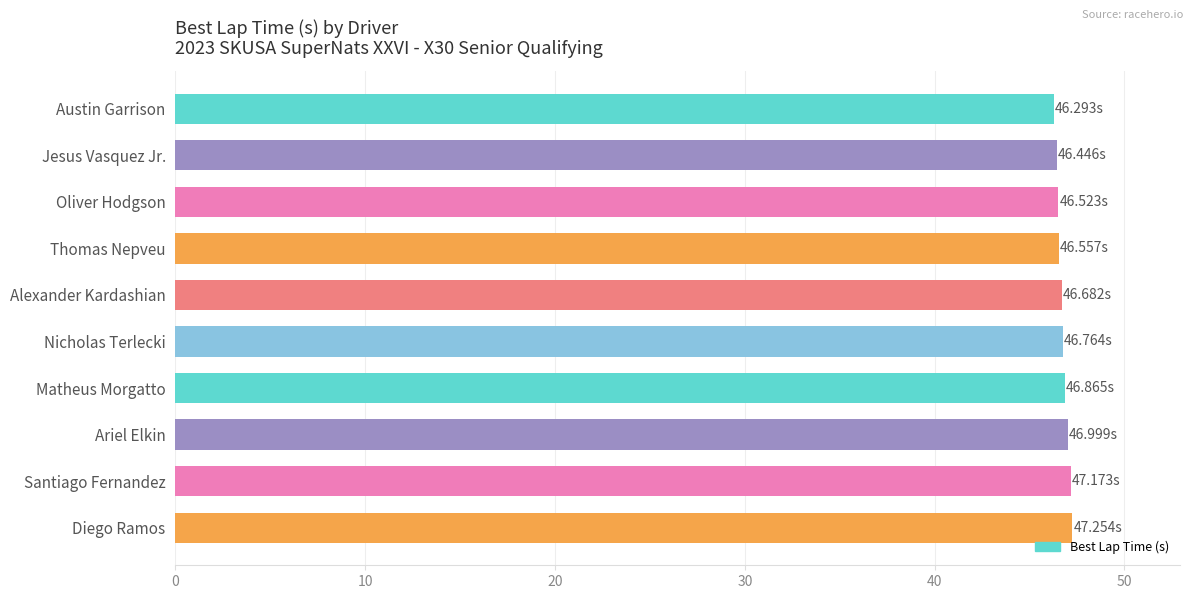

What is the label of the 2nd bar from the bottom?

Santiago Fernandez